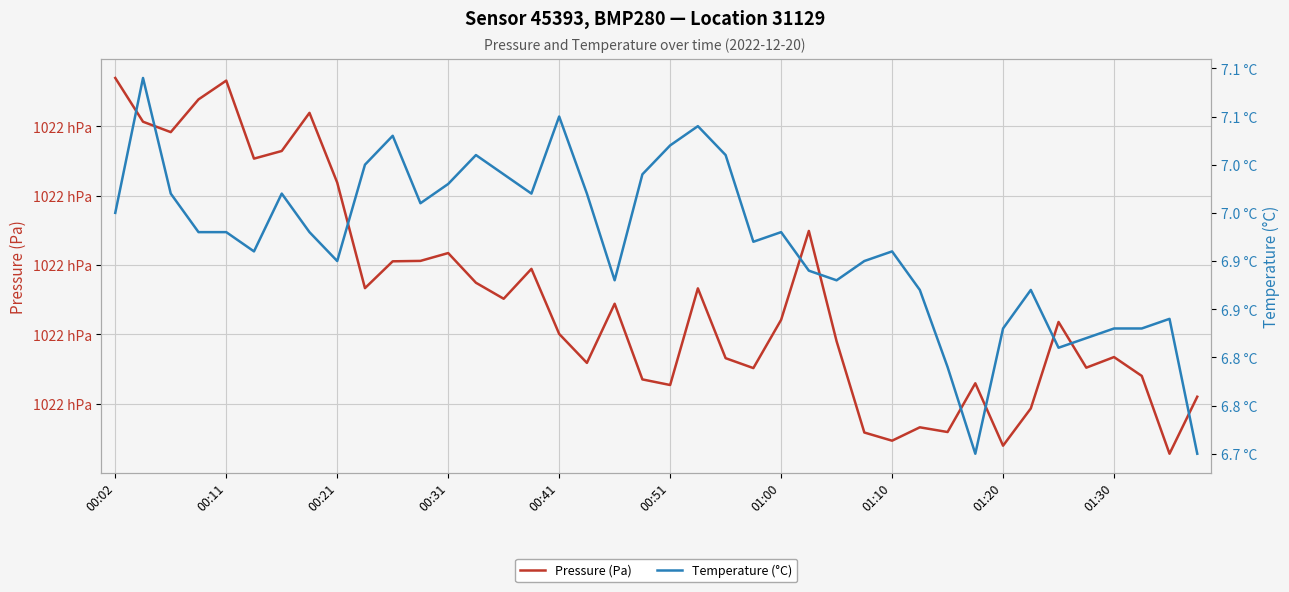

At which label does Pressure (Pa) first exceed 102212?

00:02